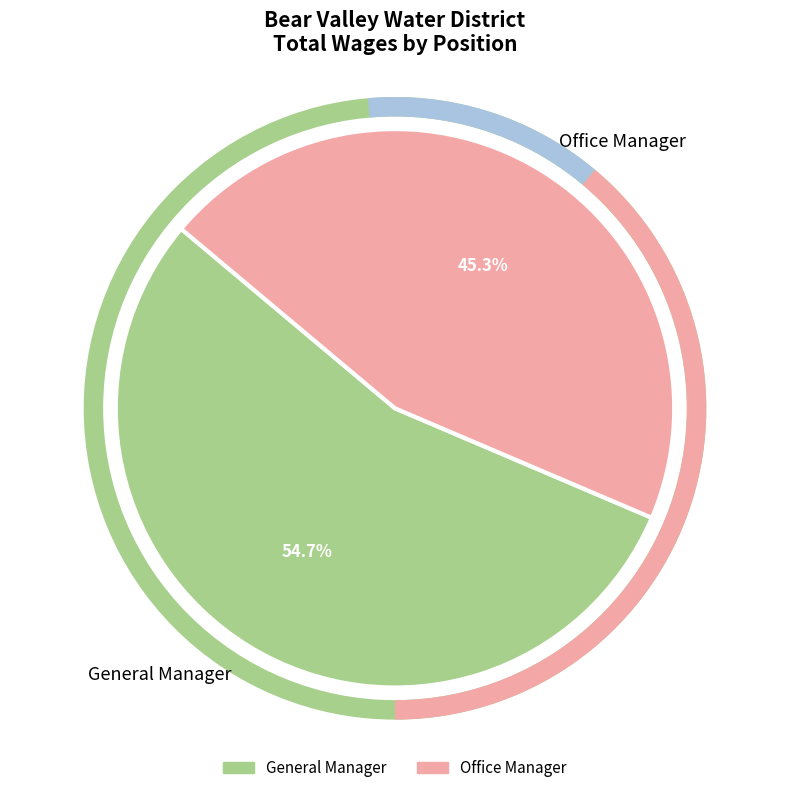

Which category accounts for the majority?

General Manager